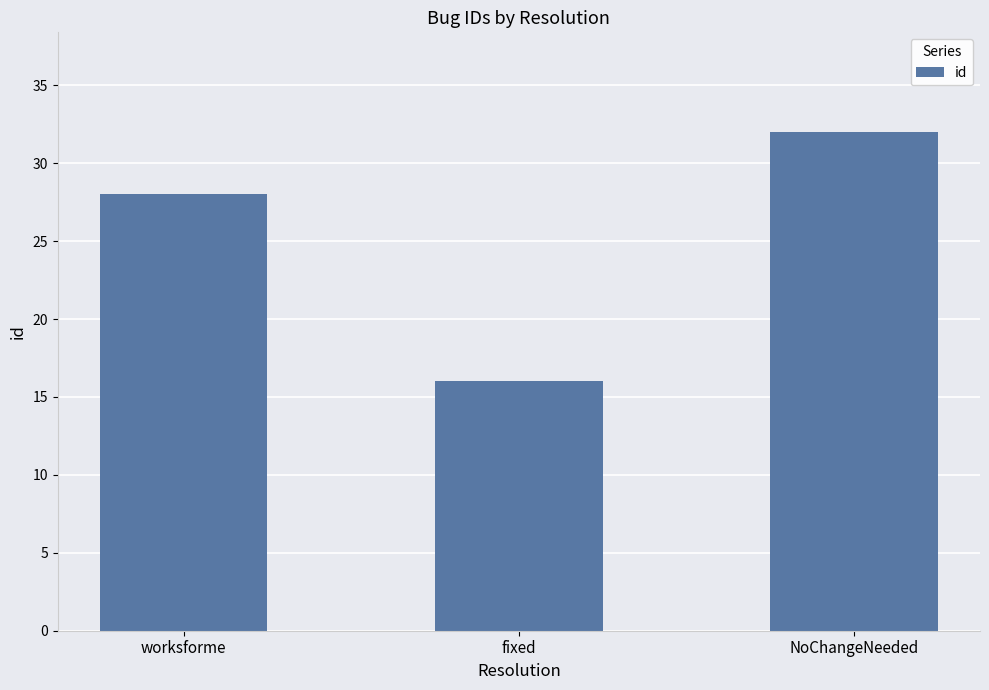

Between NoChangeNeeded and fixed, which is larger?

NoChangeNeeded